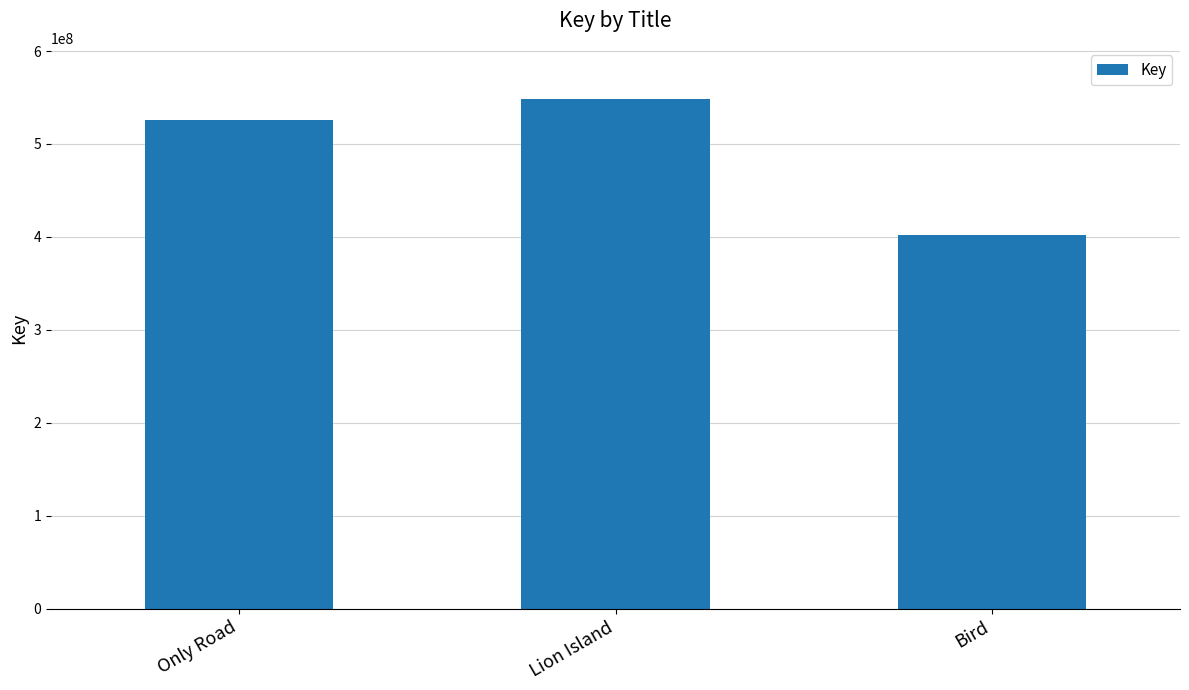

What is the average value?

492060549